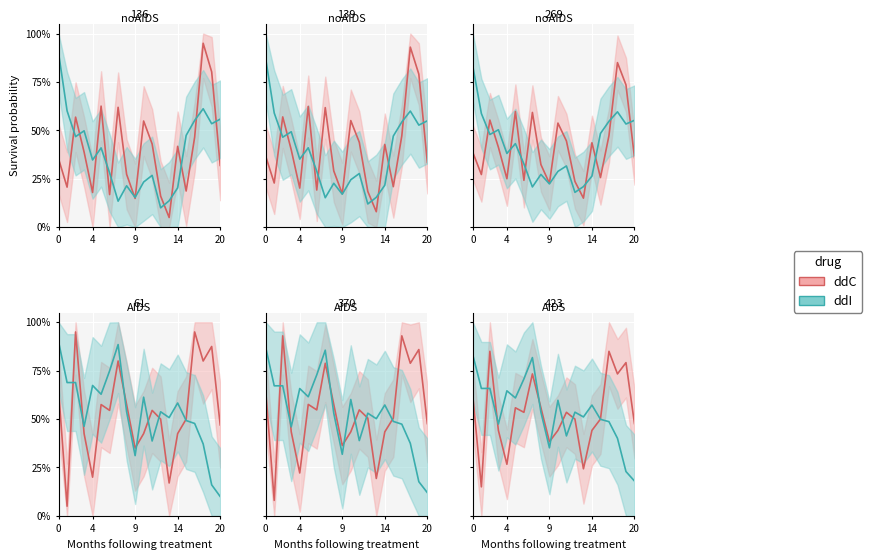

What is the smallest value displayed?

5.0